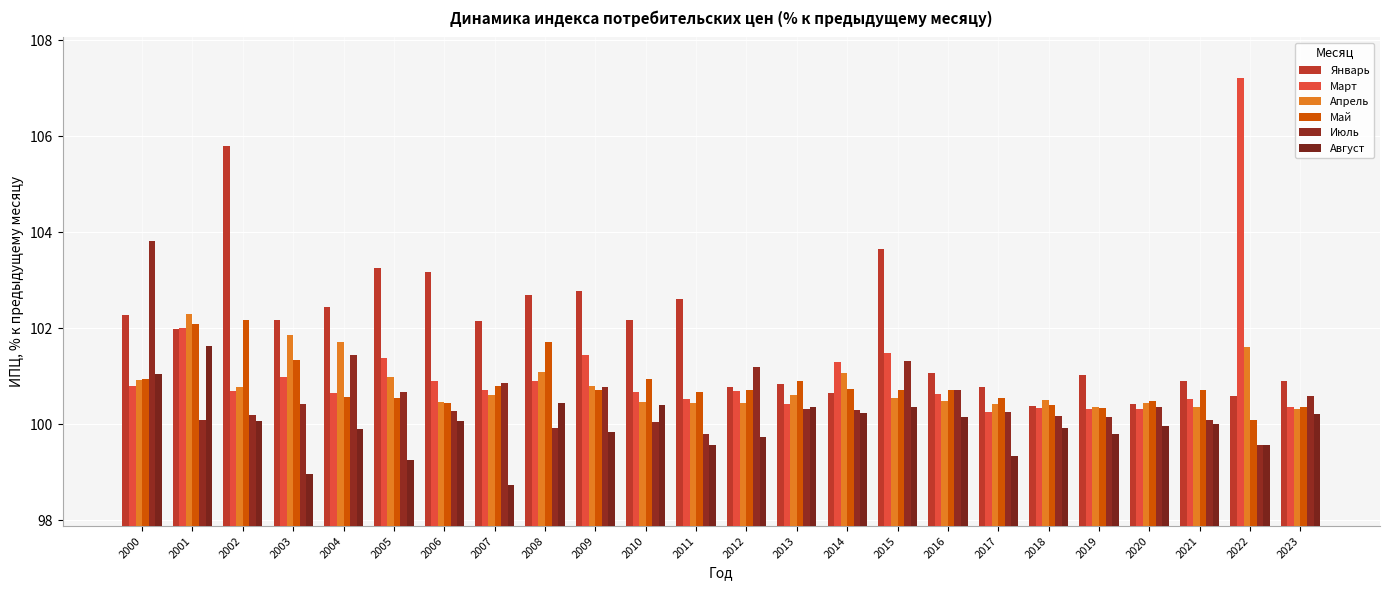

What is the value of the Апрель bar at the 3rd from the left?

100.8